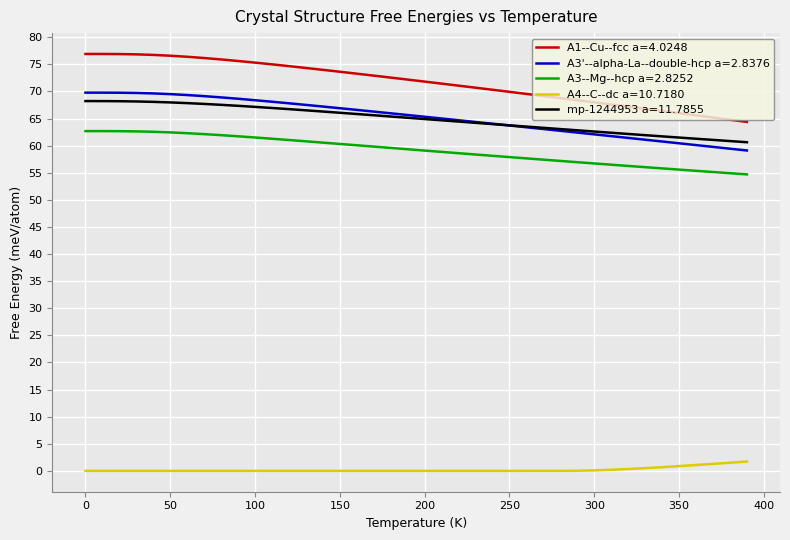

Which series has the widest spread of values?

A1--Cu--fcc a=4.0248